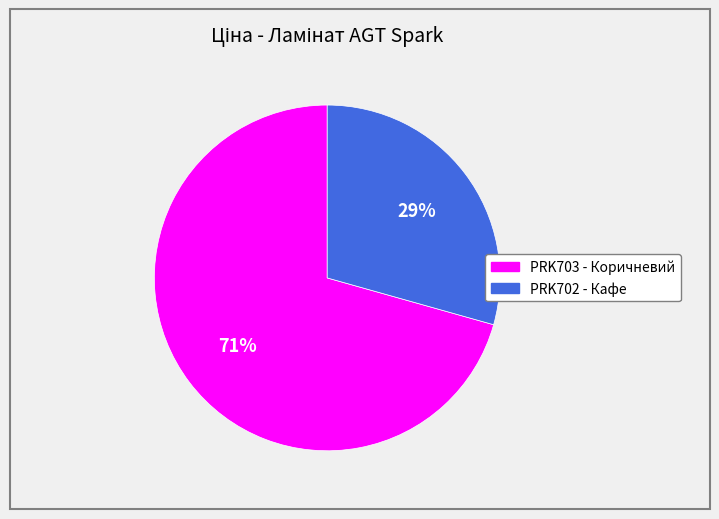

Count the number of slices in the pie.

2